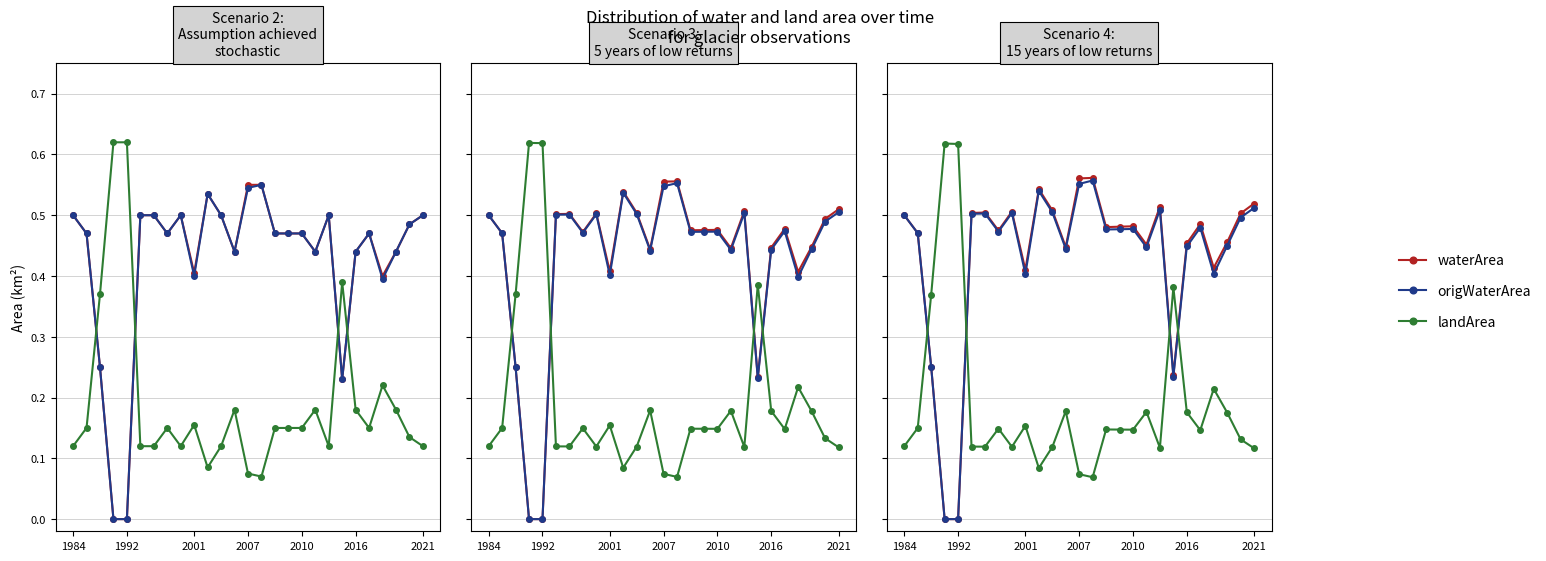

True or false: landArea has more than 2 interior local peaks.

True